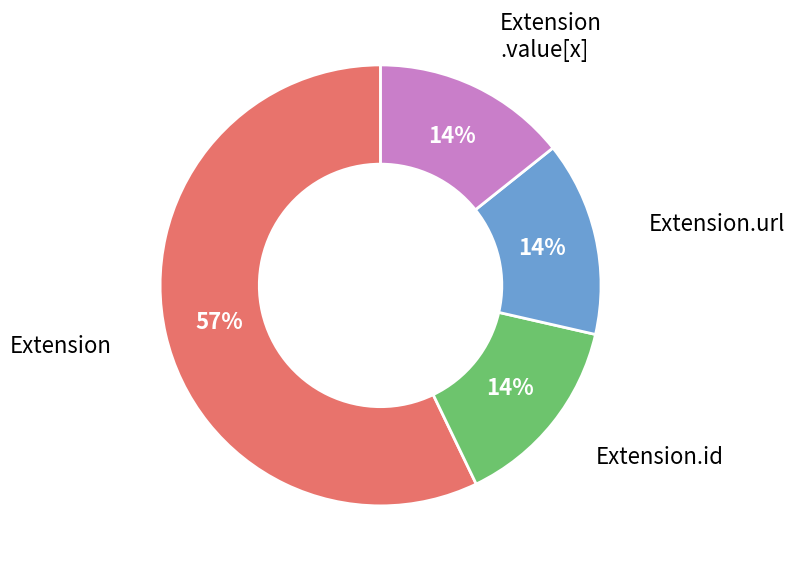

To the nearest percent, what is the average slice percentage?

25%